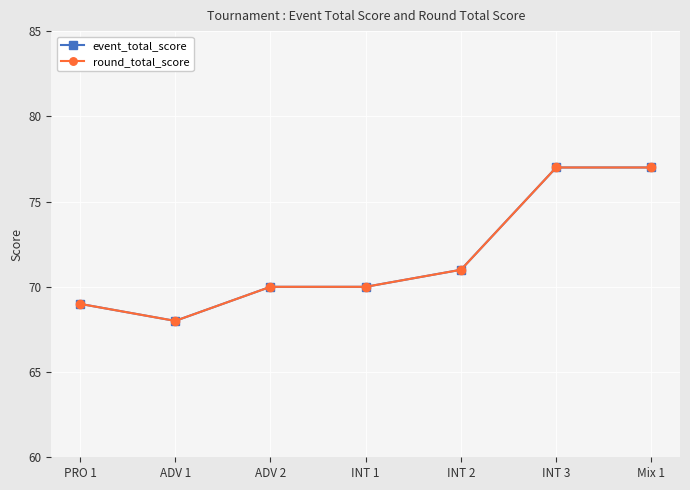

Is this an area chart (filled region under the line)?

No